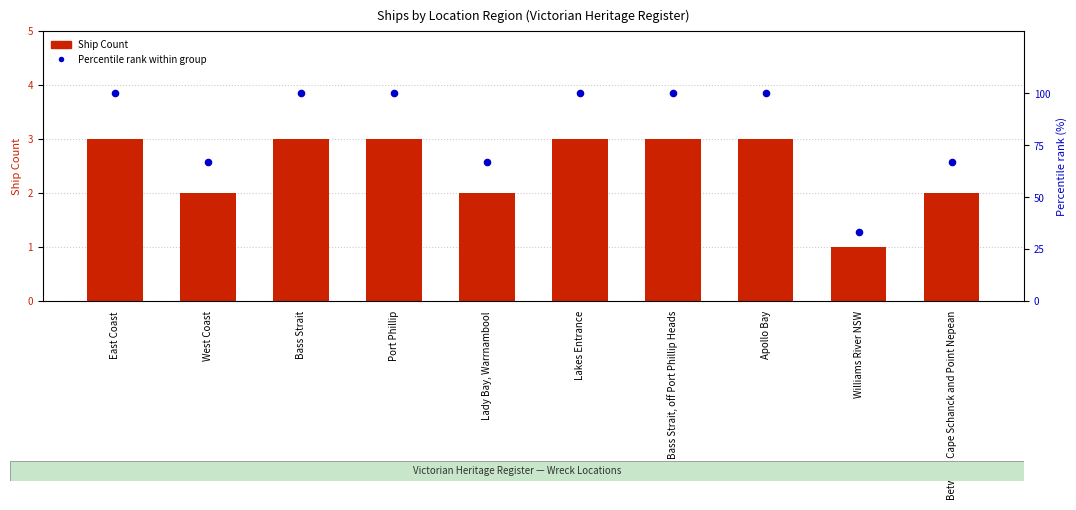

What is the total value across all series at Bass Strait, off Port Phillip Heads?

103.0